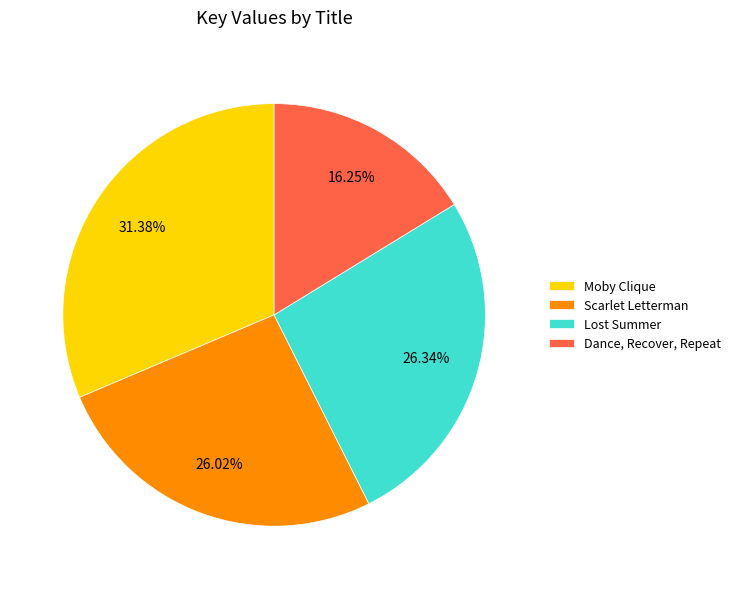

The Lost Summer slice represents 18% of the pie. True or false?

False